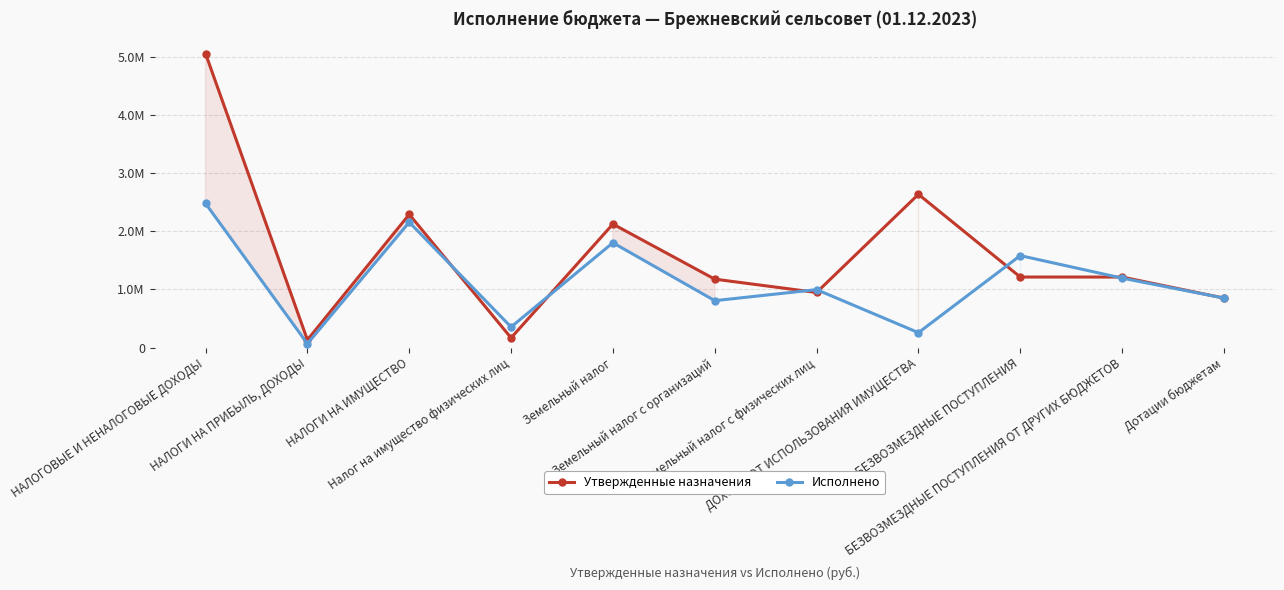

What is the spread (max minus min) of values at НАЛОГИ НА ИМУЩЕСТВО?

134227.2